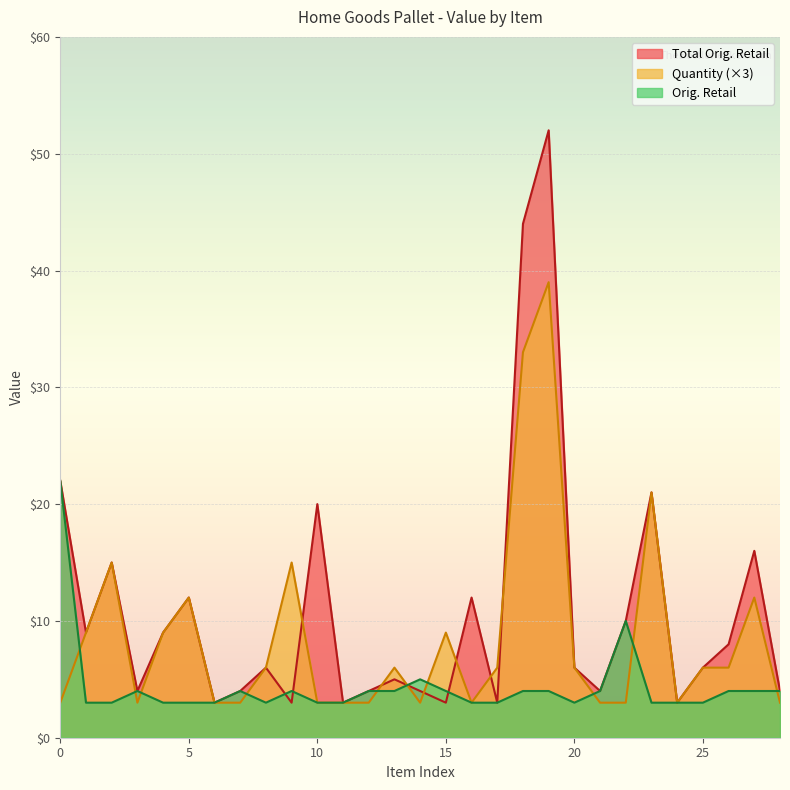

Between 3 and 23, which series saw the biggest shift?

Quantity